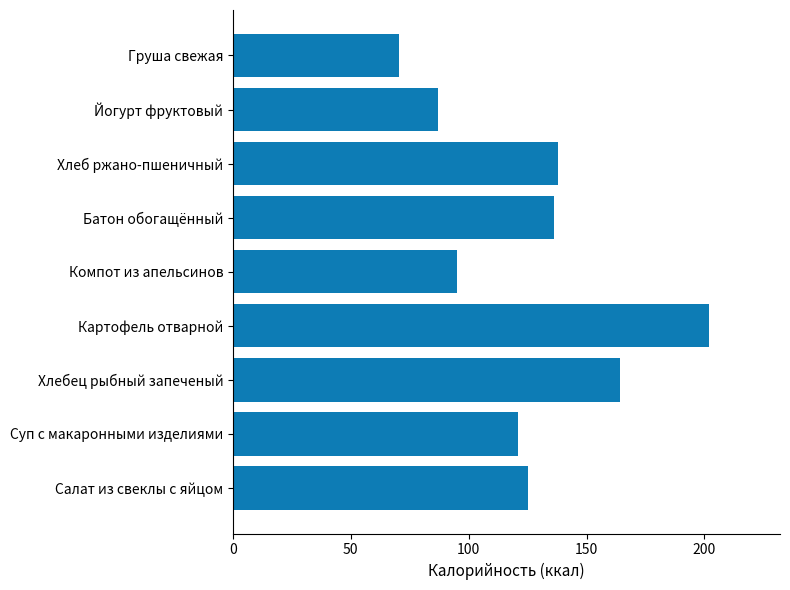

Is it true that the value at Груша свежая is 70.5?

True